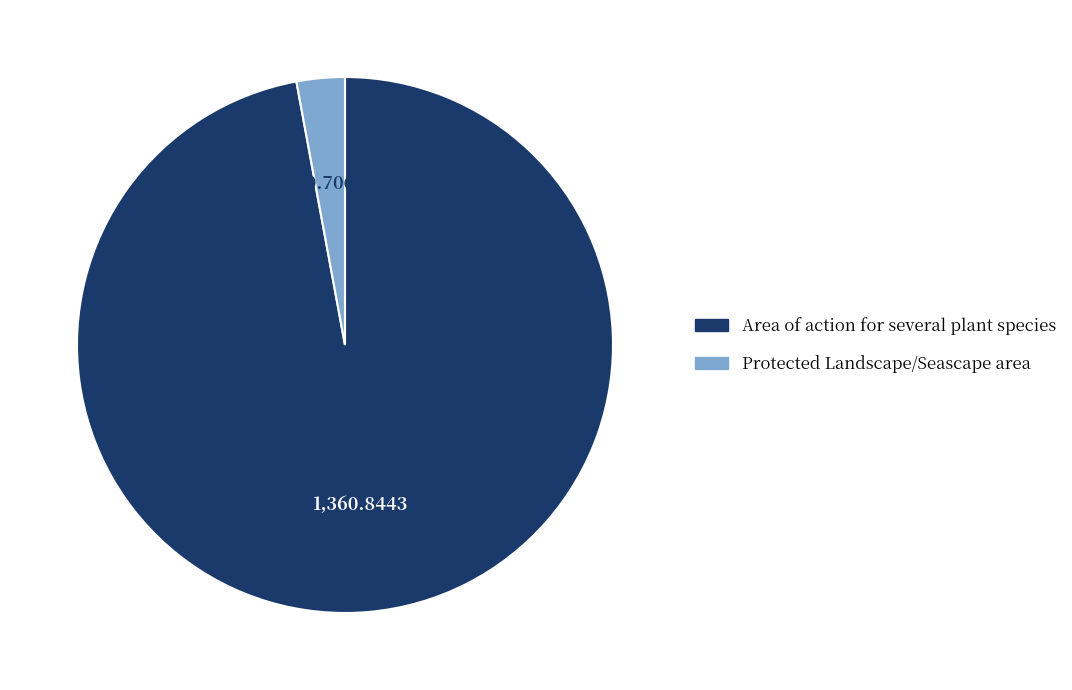

Is the sum of Area of action for several plant species and Protected Landscape/Seascape area greater than half?

Yes